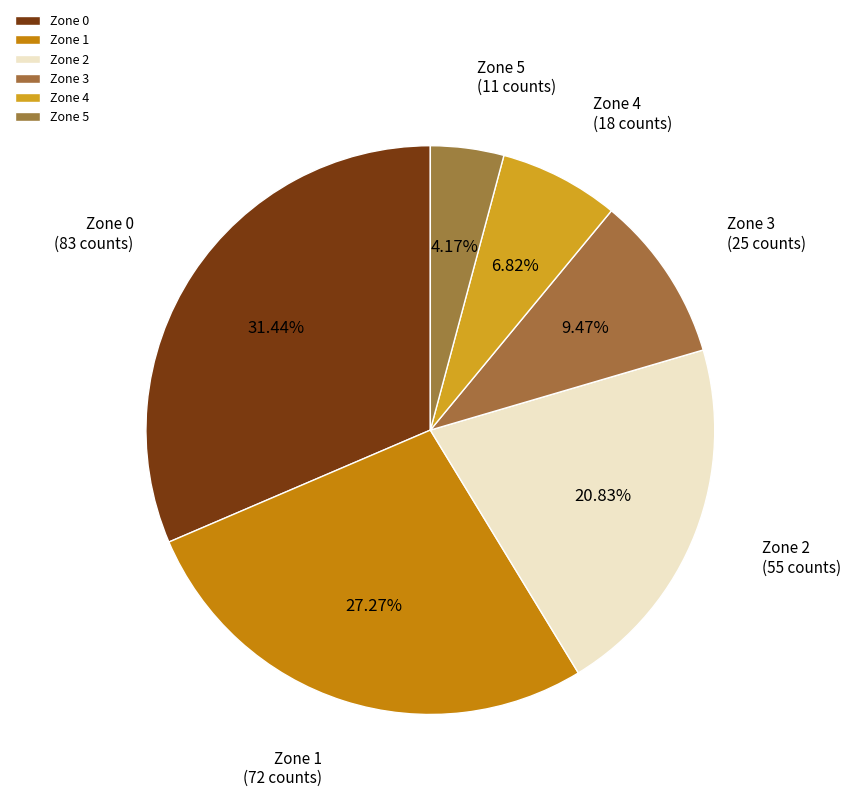

How many segments does this pie chart have?

6